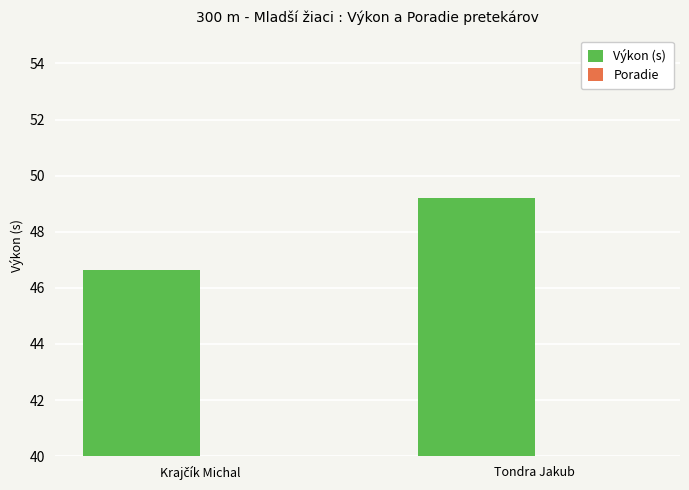

The value of Výkon (s) at Tondra Jakub is 49.2. True or false?

True